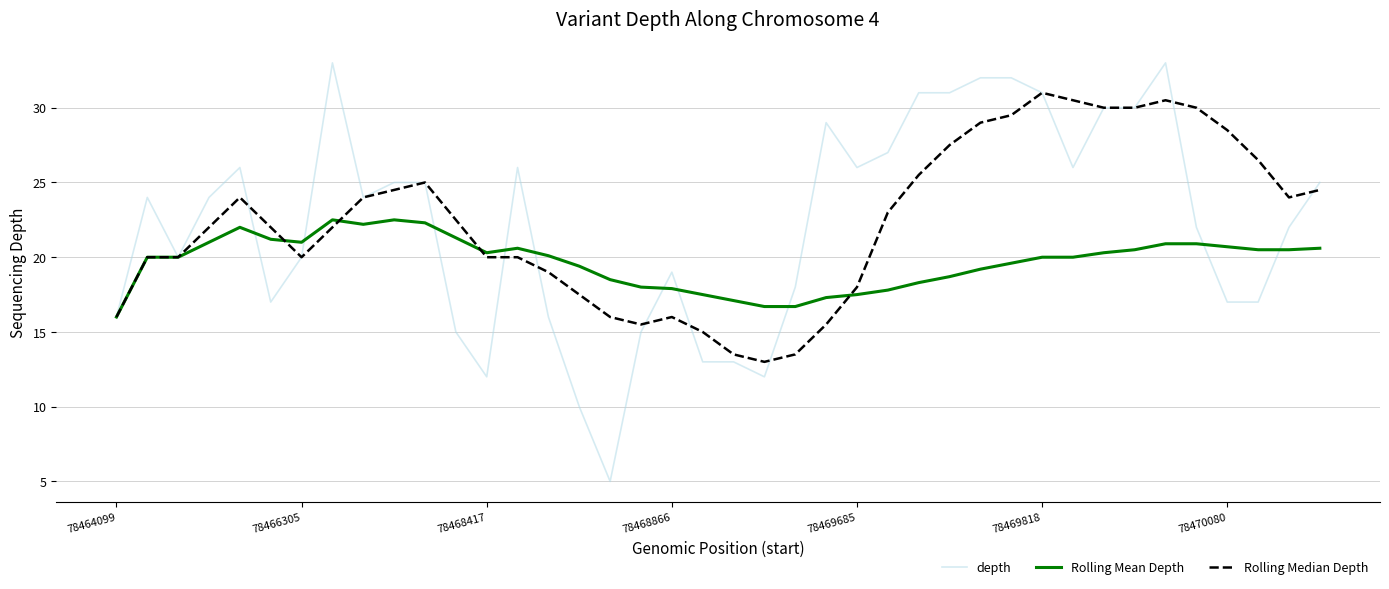

Which series has the largest range (max minus min)?

depth